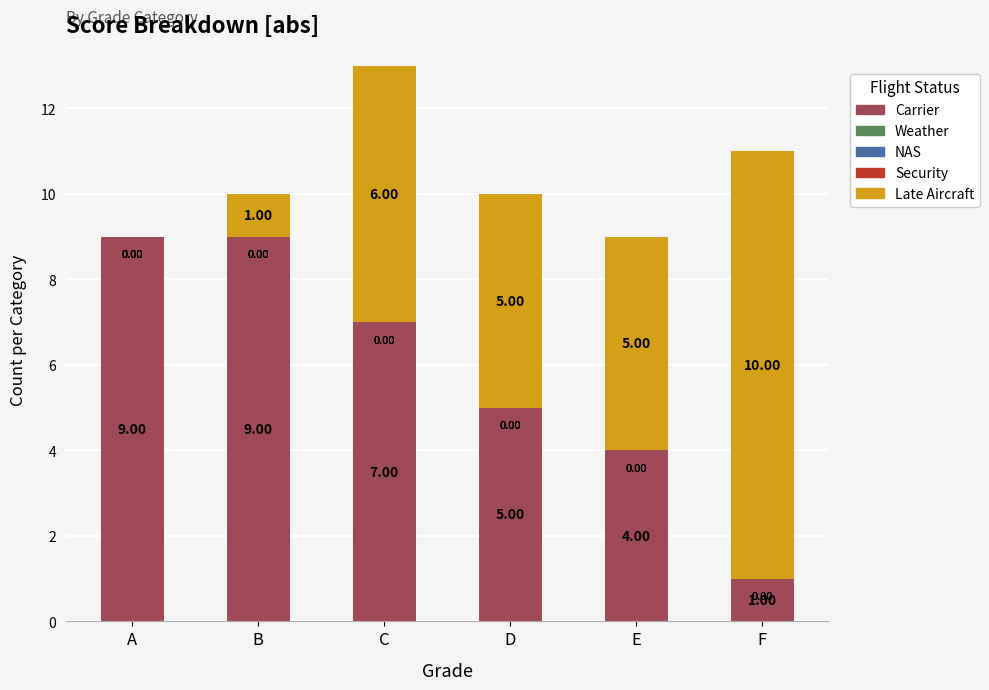

At which label does Carrier first exceed 7?

A